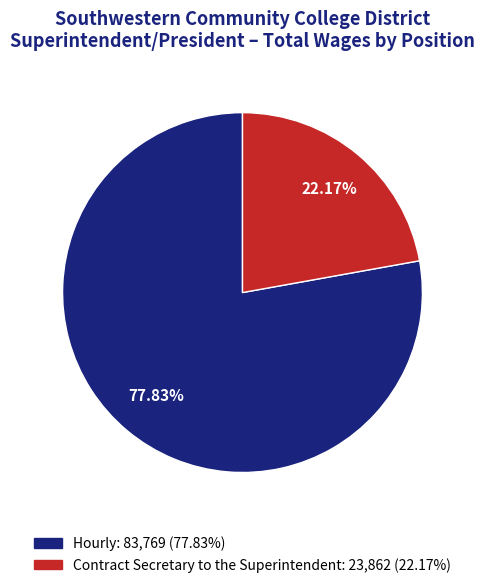

Which category has the biggest portion of the pie?

Hourly